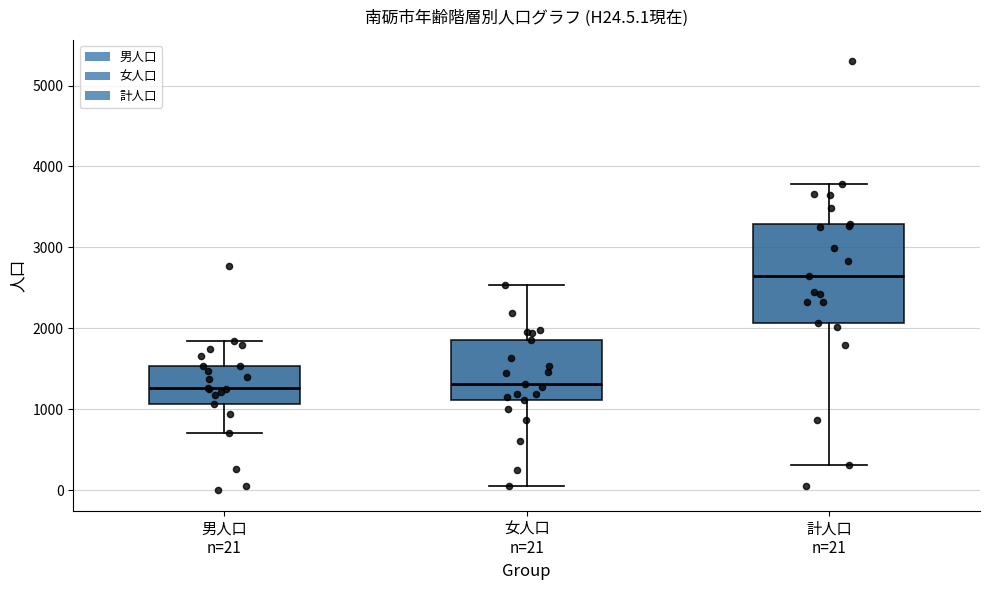

Where does the median line of the box for 計人口 n=21 sit on the y-axis? The values are not printed on the chart, so give them approximately, as read against the axis.

2600